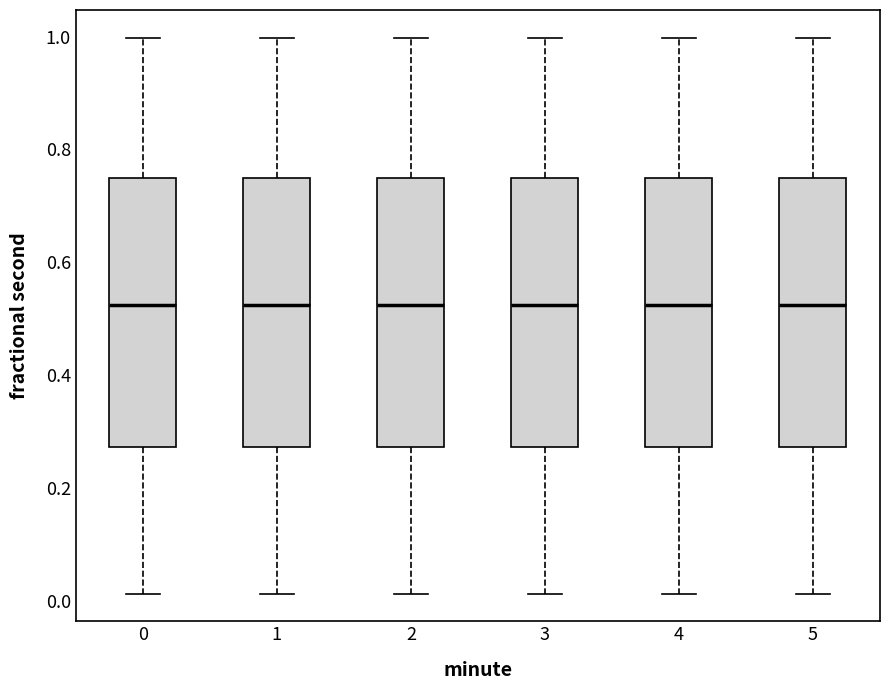

Where does the upper whisker of the box at x = 4 end on the y-axis? The values are not printed on the chart, so give them approximately, as read against the axis.

1.00